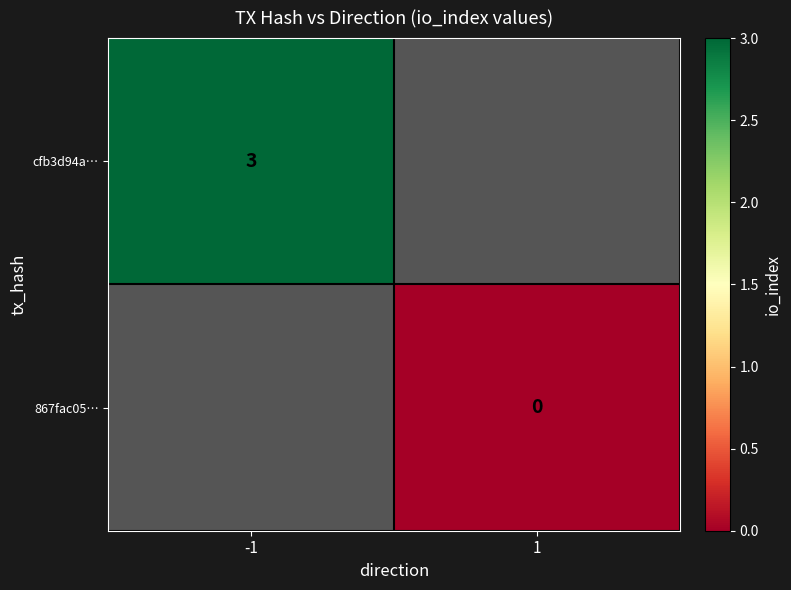

Is it true that cfb3d94a… equals 3 at -1?

True